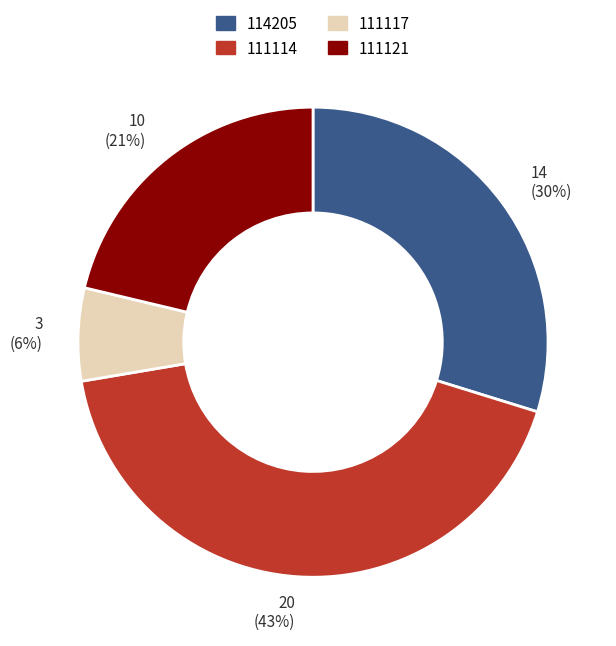

Does 114205 account for over 50% of the chart?

No